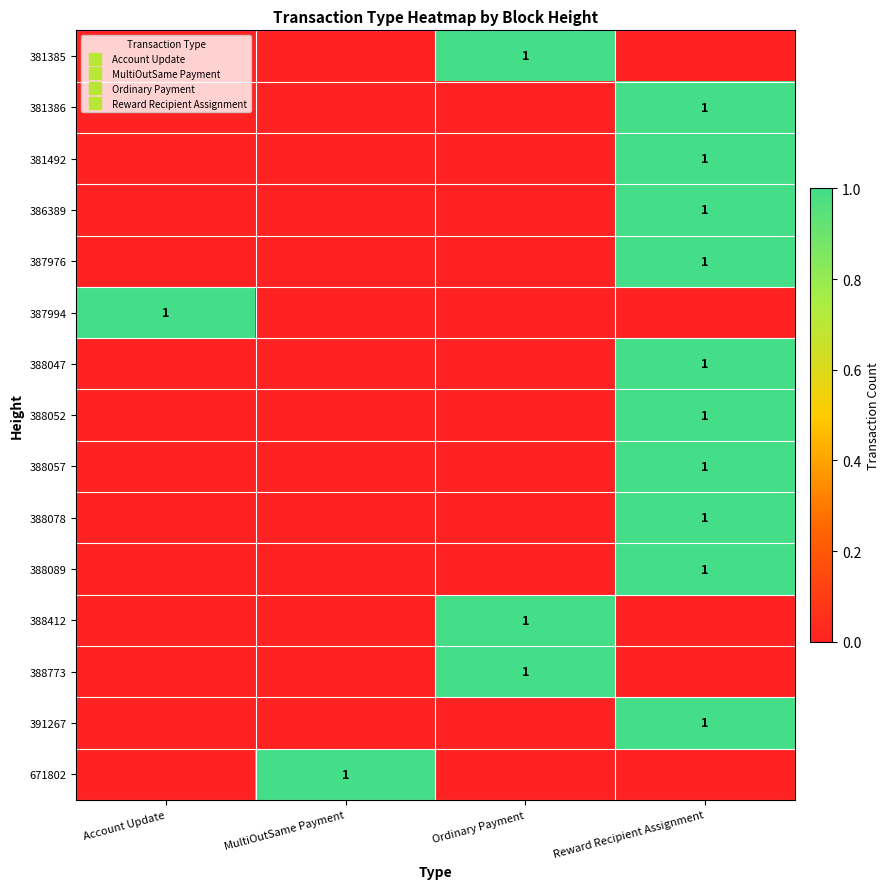

What is the difference between the highest and lowest values at Account Update?

1